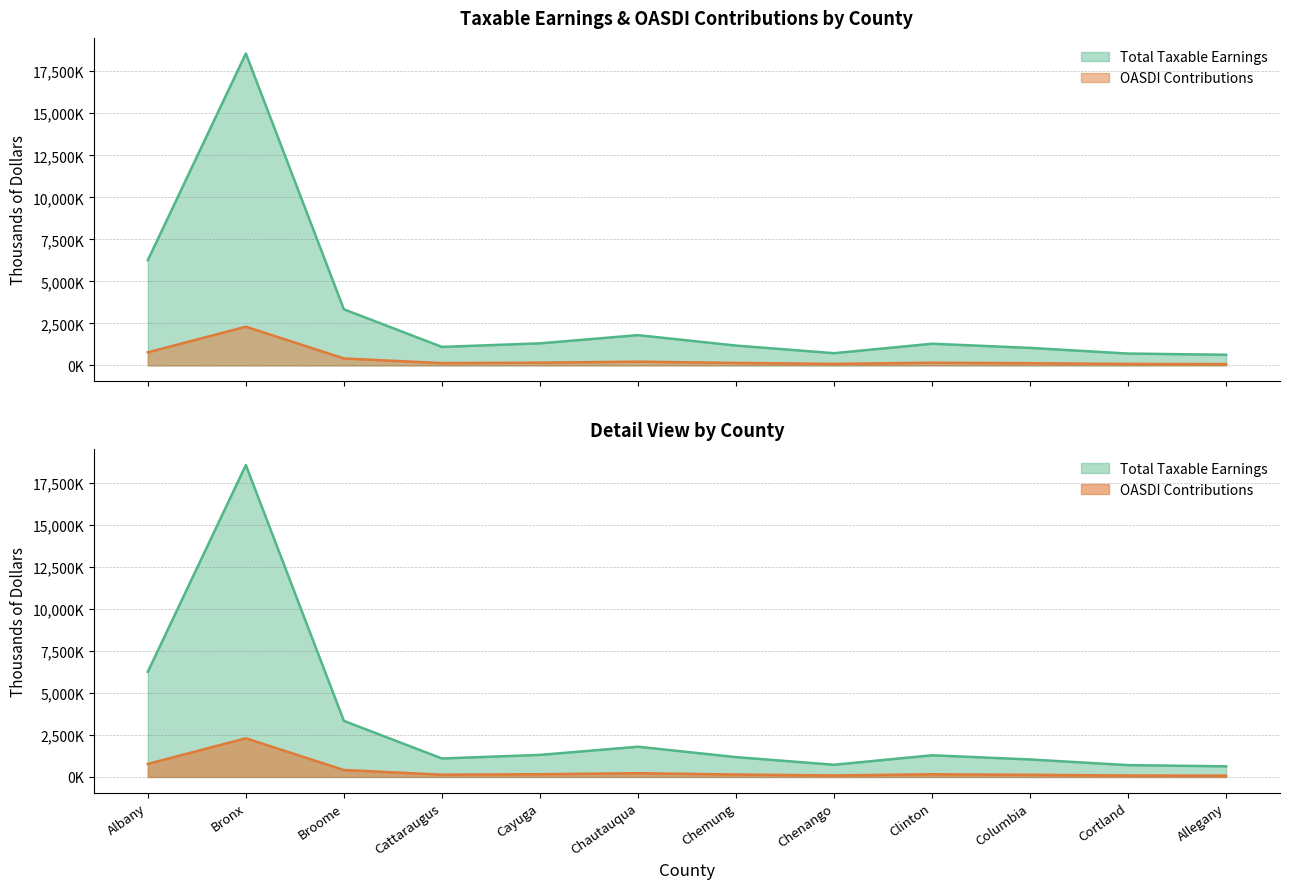

At which category does OASDI Contributions reach its first local peak?

Bronx